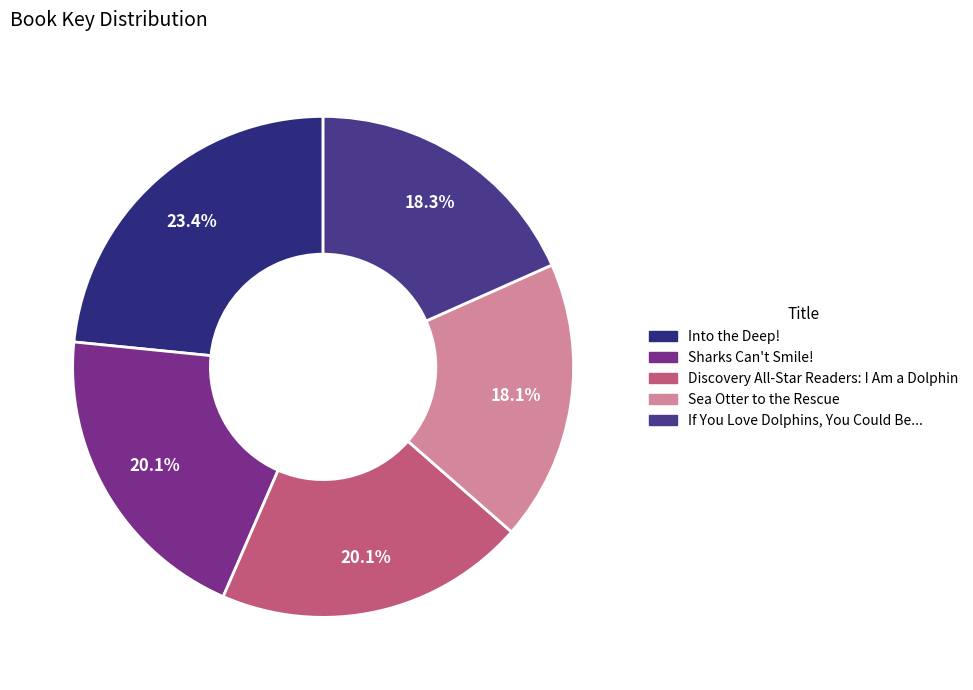

Which slice is the largest?

Into the Deep!